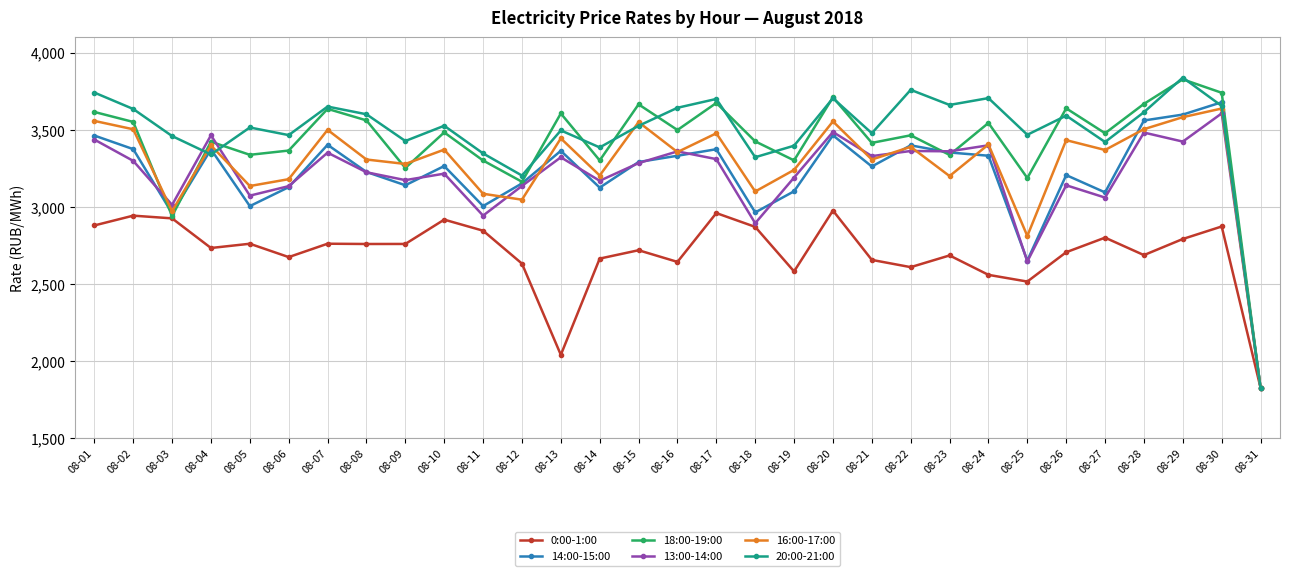

At which label is 16:00-17:00 closest to 2731?

08-25